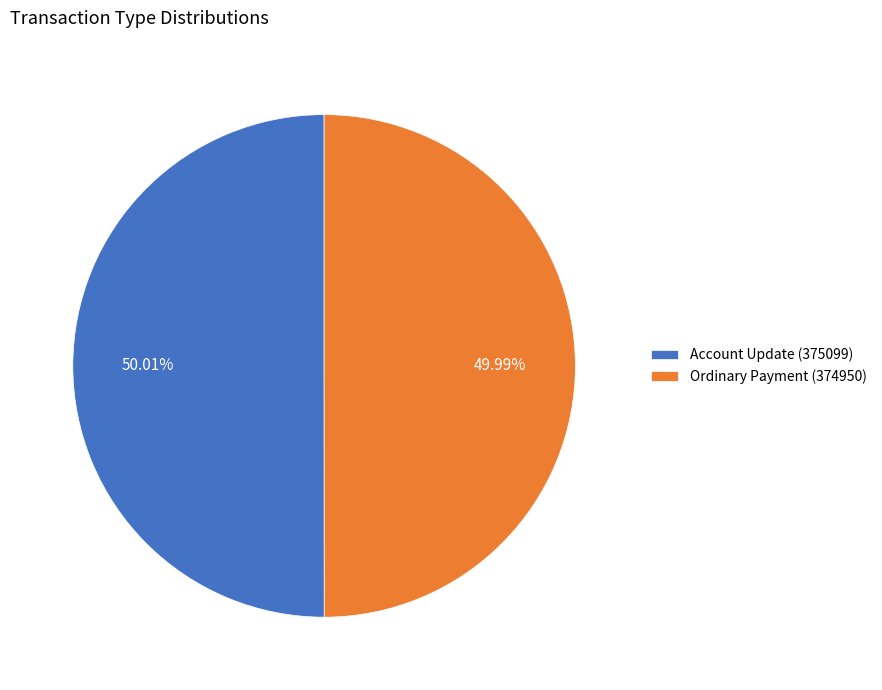

What is the ratio of the value at Account Update (375099) to the value at Ordinary Payment (374950)?

1.0